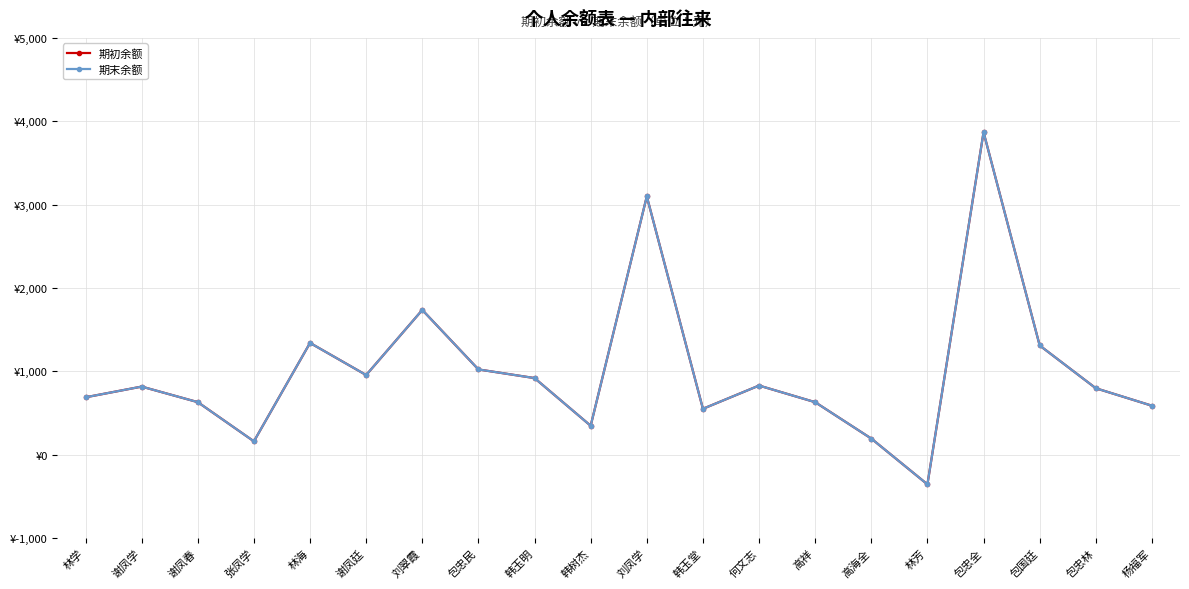

What is the total value across all series at 谢凤学?

1632.2